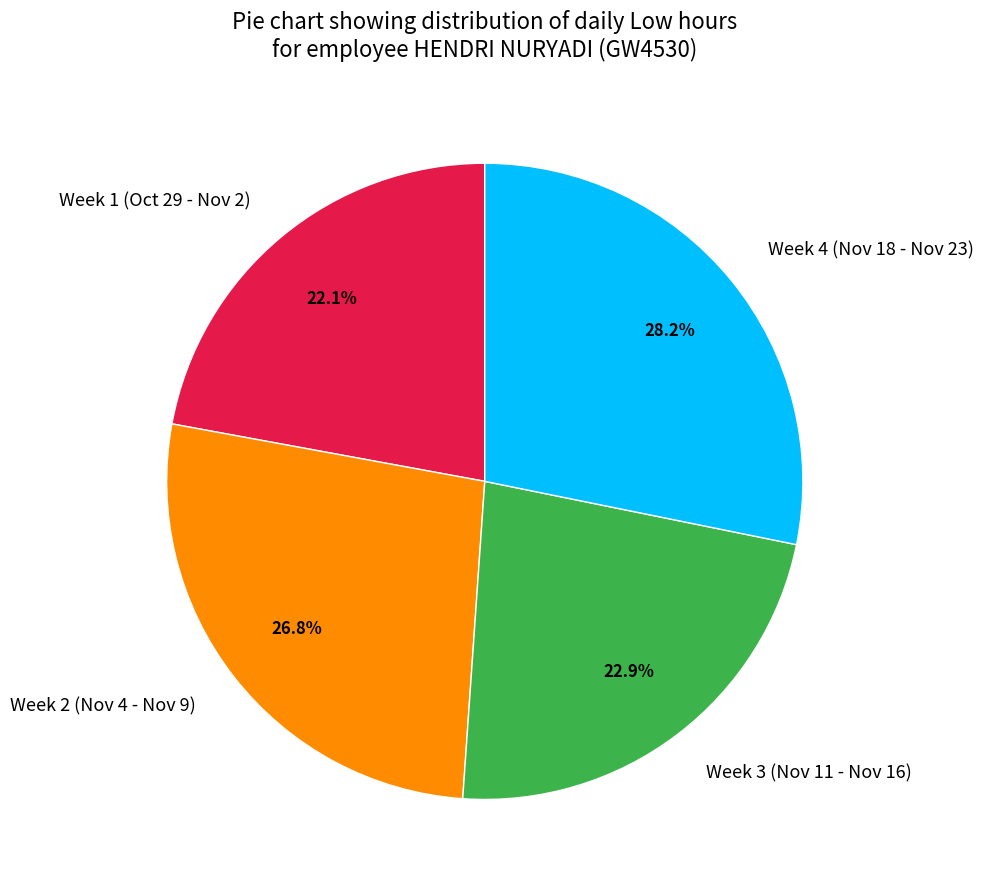

What percentage do Week 1 (Oct 29 - Nov 2) and Week 4 (Nov 18 - Nov 23) together represent?

50.3%